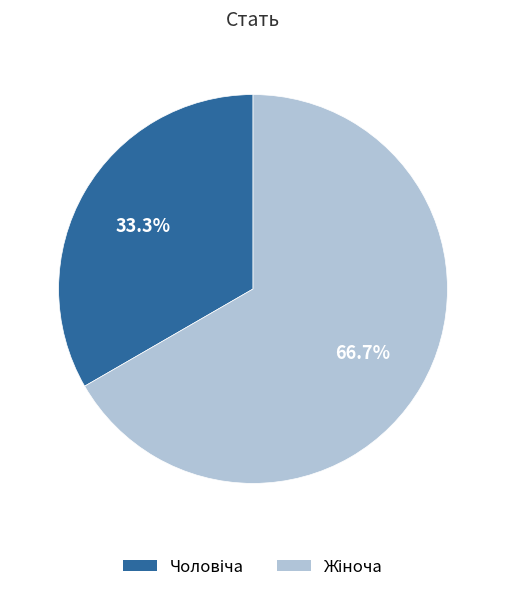

Is there a majority slice in this chart?

Yes